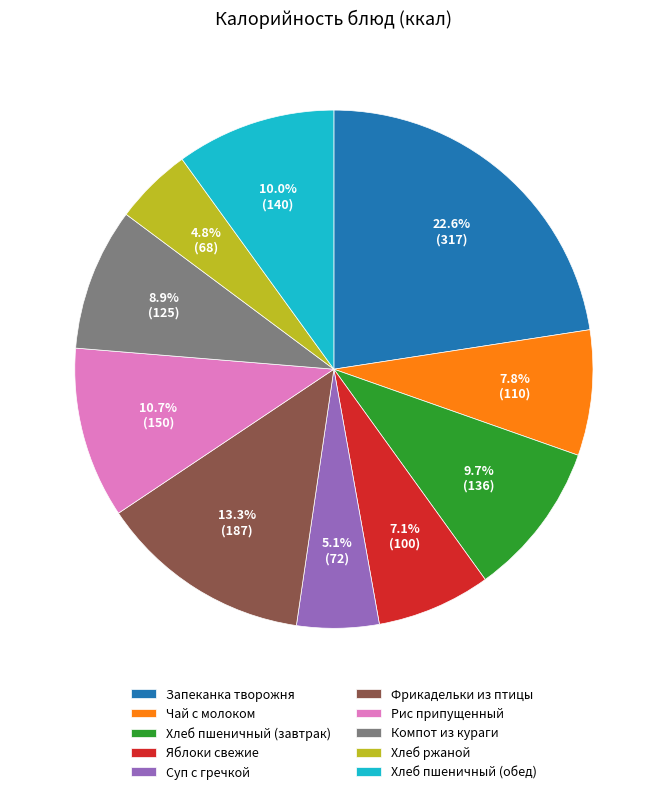

Between Компот из кураги and Суп с гречкой, which is larger?

Компот из кураги